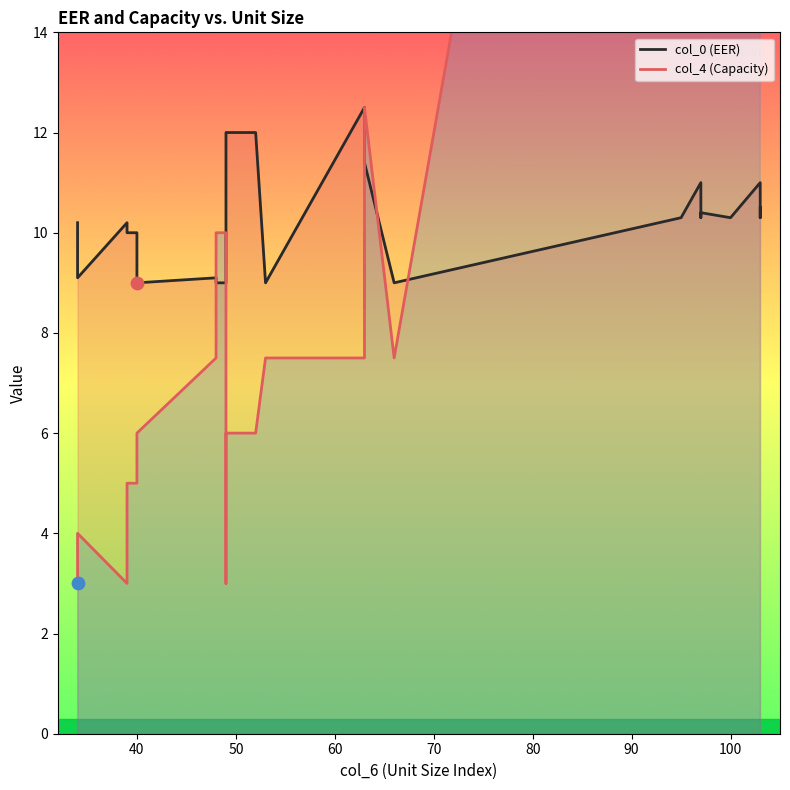

Is the value of col_0 (EER) at 10 greater than the value of col_4 (Capacity) at 17?

Yes